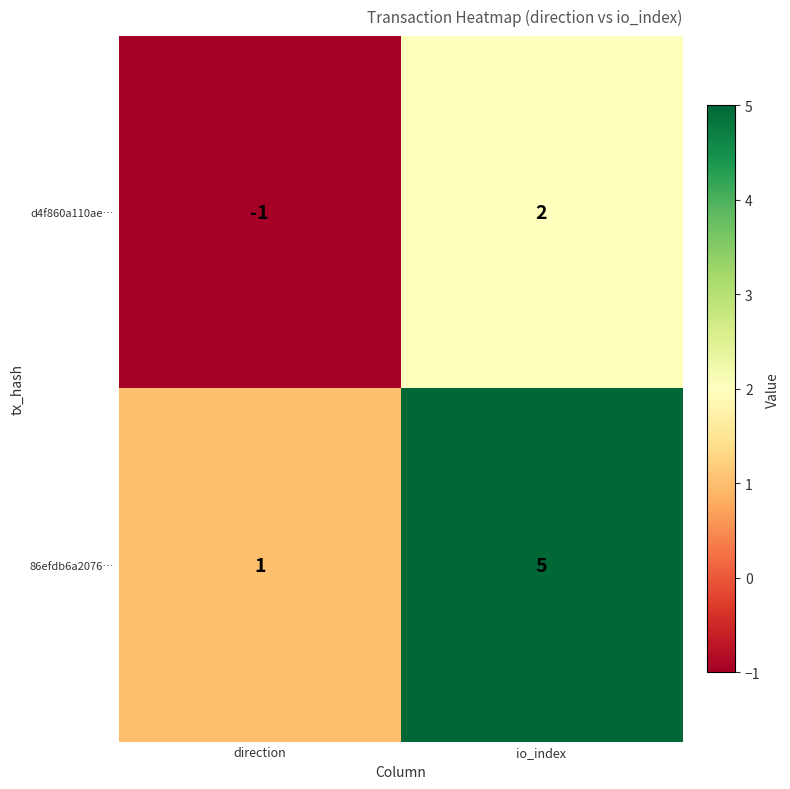

What is the maximum value shown in the chart?

5